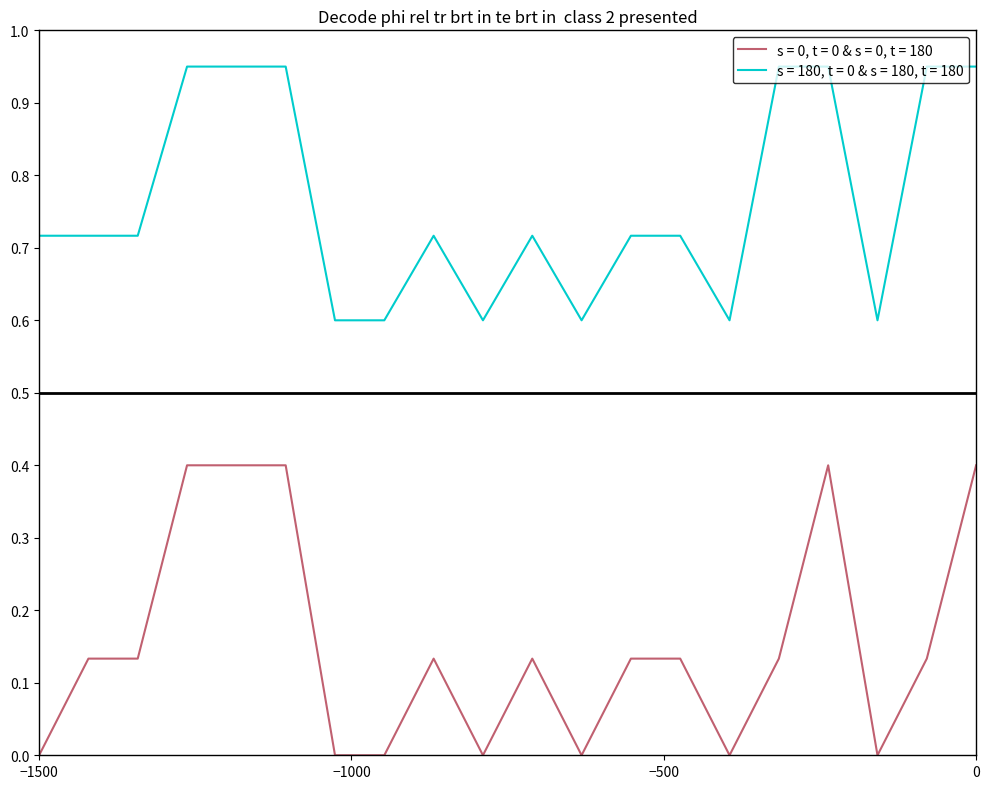

Rank the series by their maximum value, from highest to lowest.

s = 180, t = 0 & s = 180, t = 180, s = 0, t = 0 & s = 0, t = 180